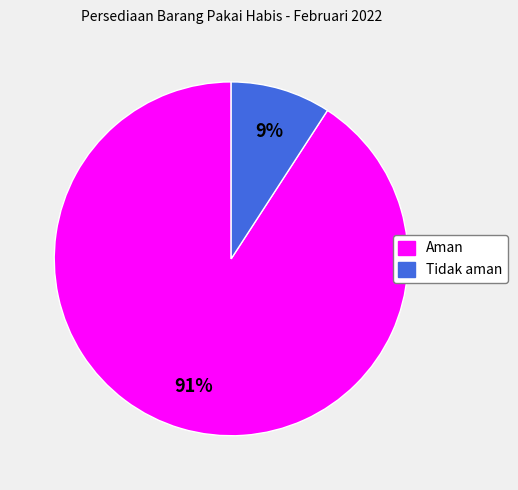

To the nearest percent, what is the difference between the largest and smallest slice percentages?

82%